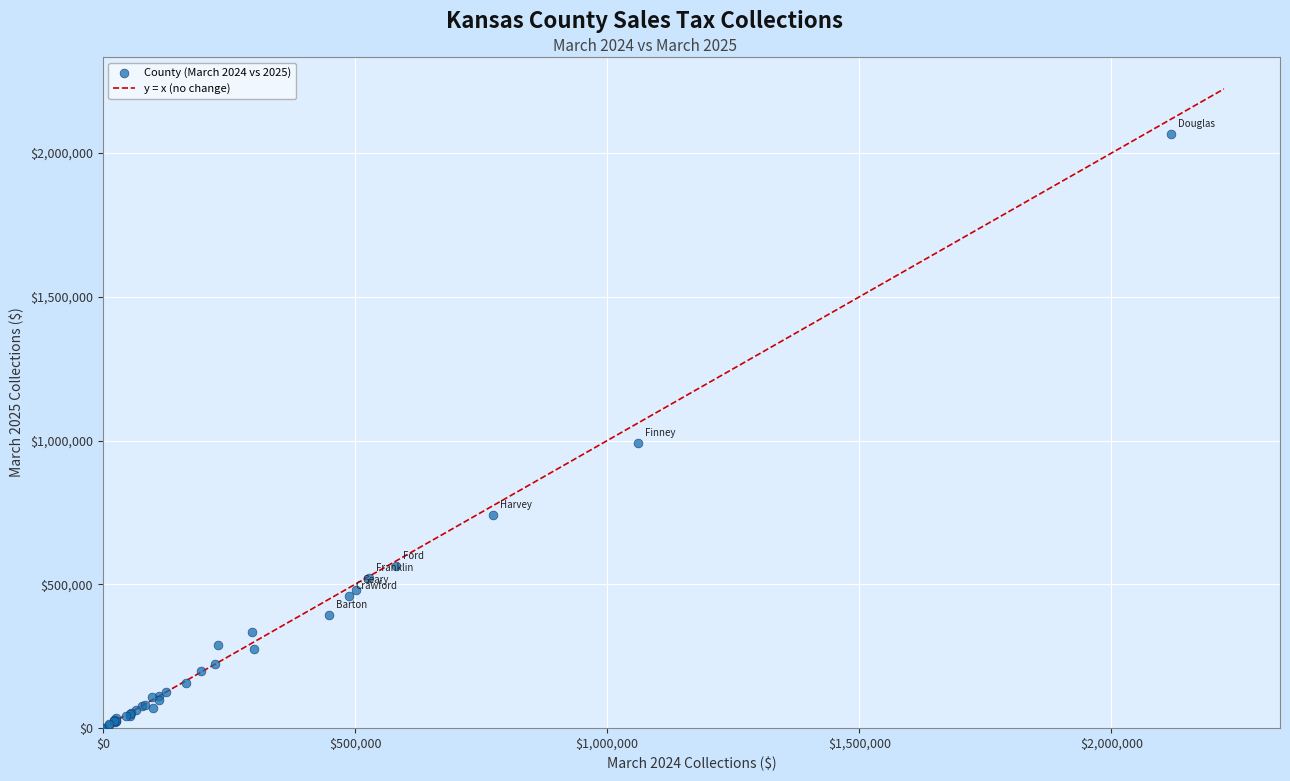

What Y value in the scatter plot is closest to 1032769?

990513.1